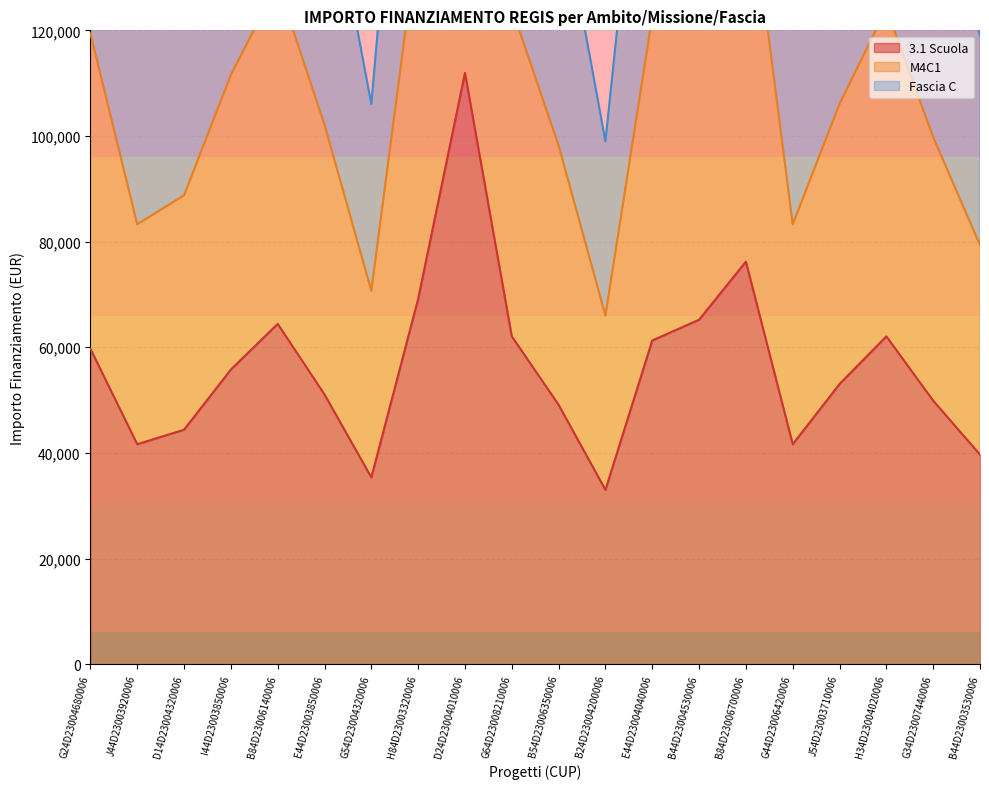

Rank the series by their average value, from highest to lowest.

Fascia C, M4C1, 3.1 Scuola